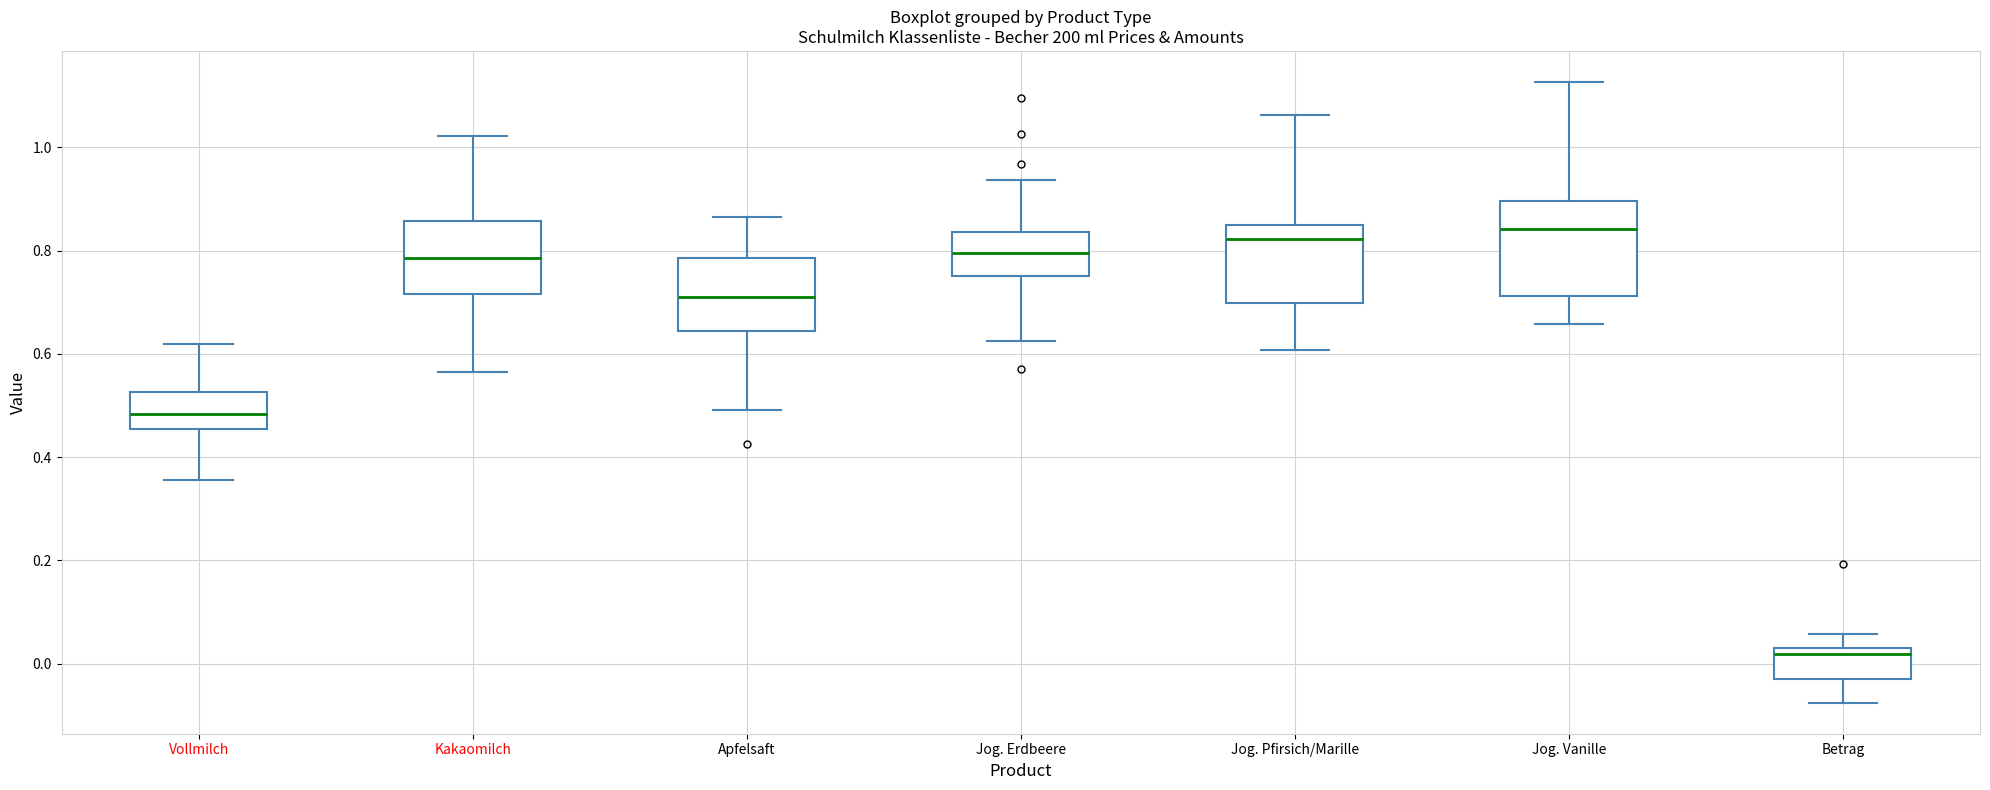

Which box's median line is the lowest?

Betrag